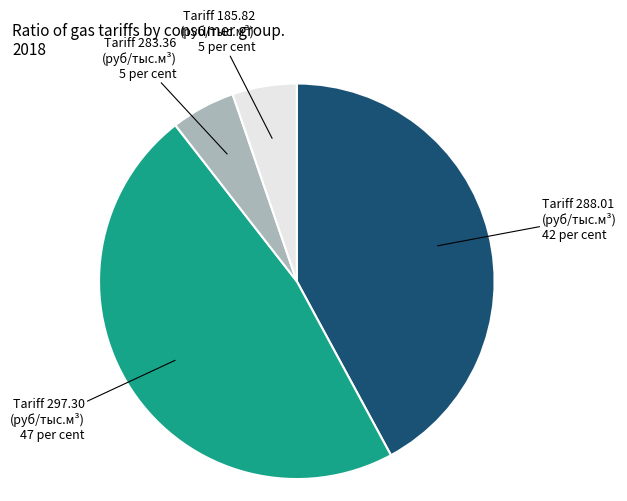

Does any single category account for the majority?

No